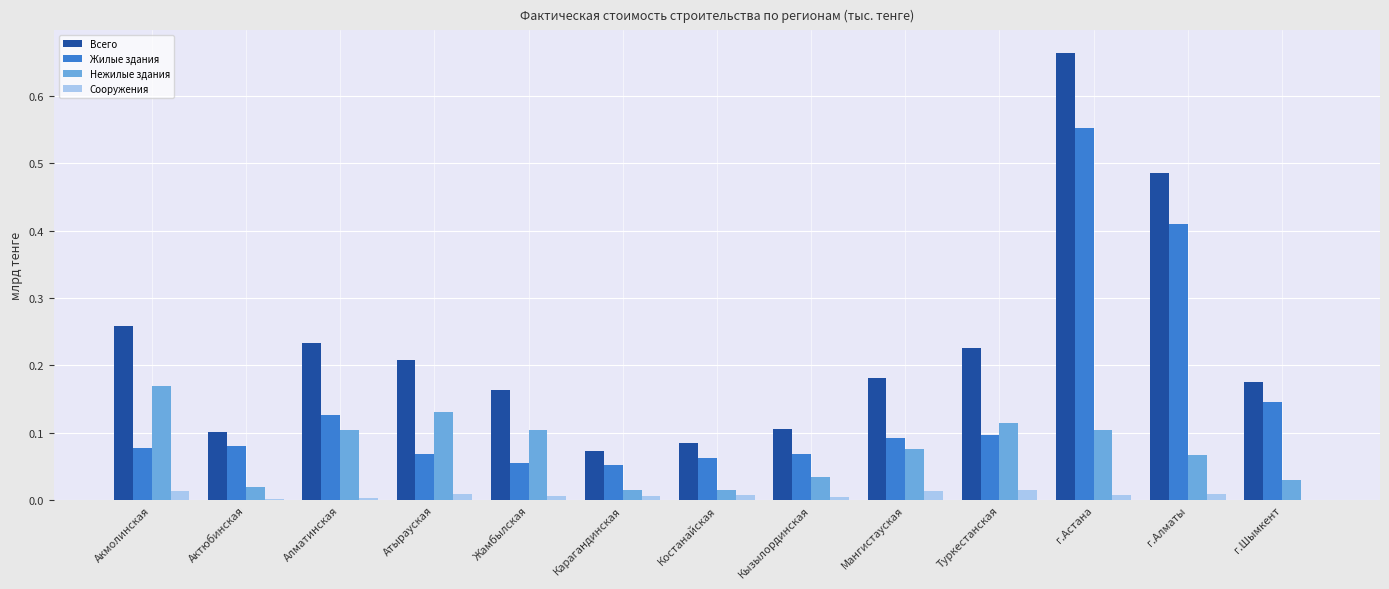

Is it true that Нежилые здания equals 0.0 at Карагандинская?

True